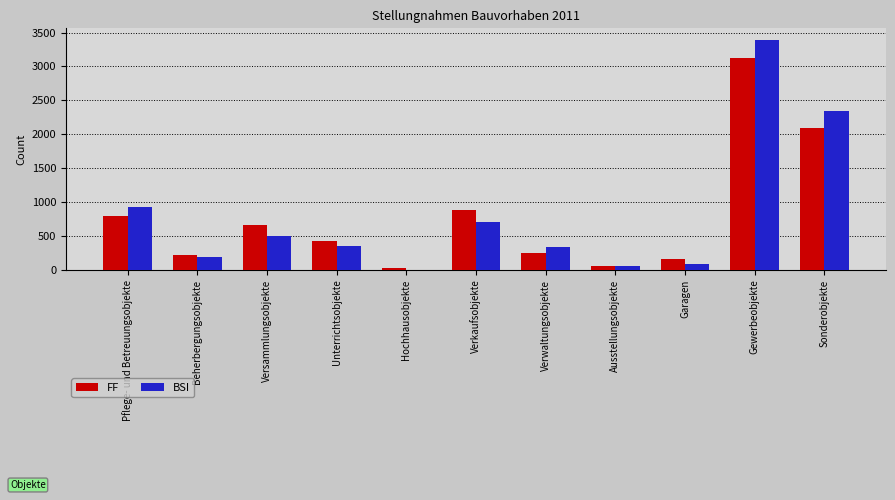

What is the total value across all series at Sonderobjekte?

4429